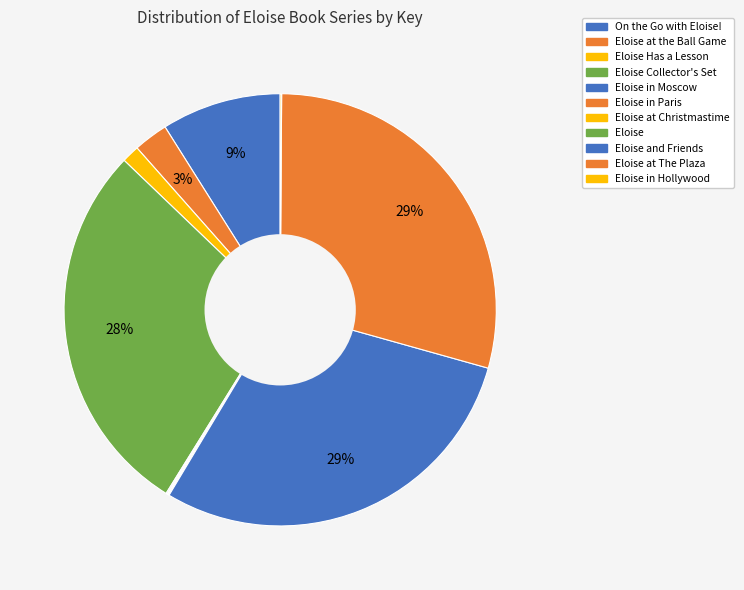

Count the number of slices in the pie.

11